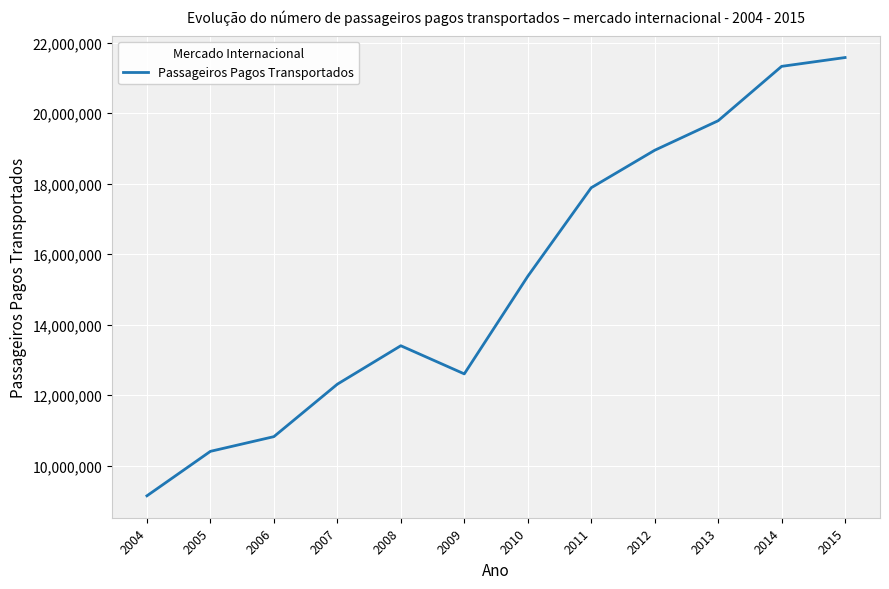

What is the average value?

15298319